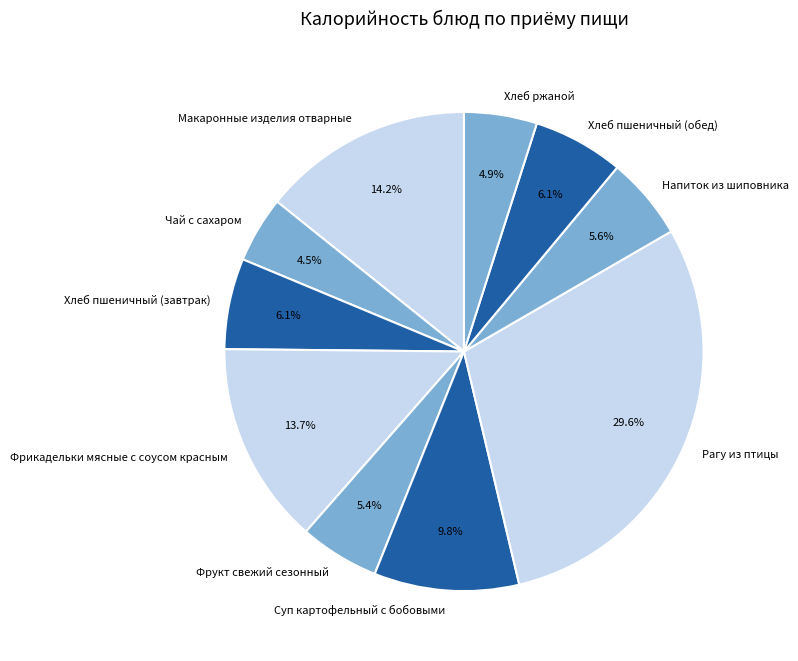

How much of the chart is everything except Суп картофельный с бобовыми?

90.2%